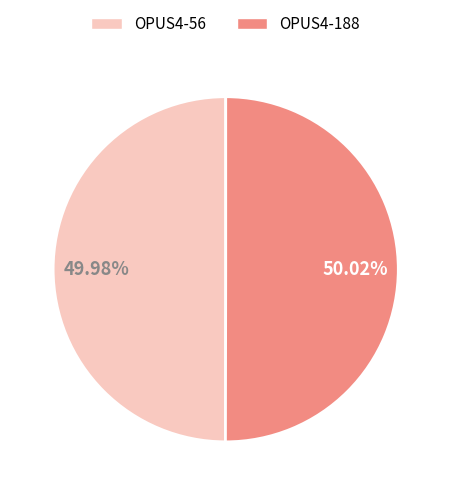

To the nearest percent, what portion does OPUS4-56 represent?

50%